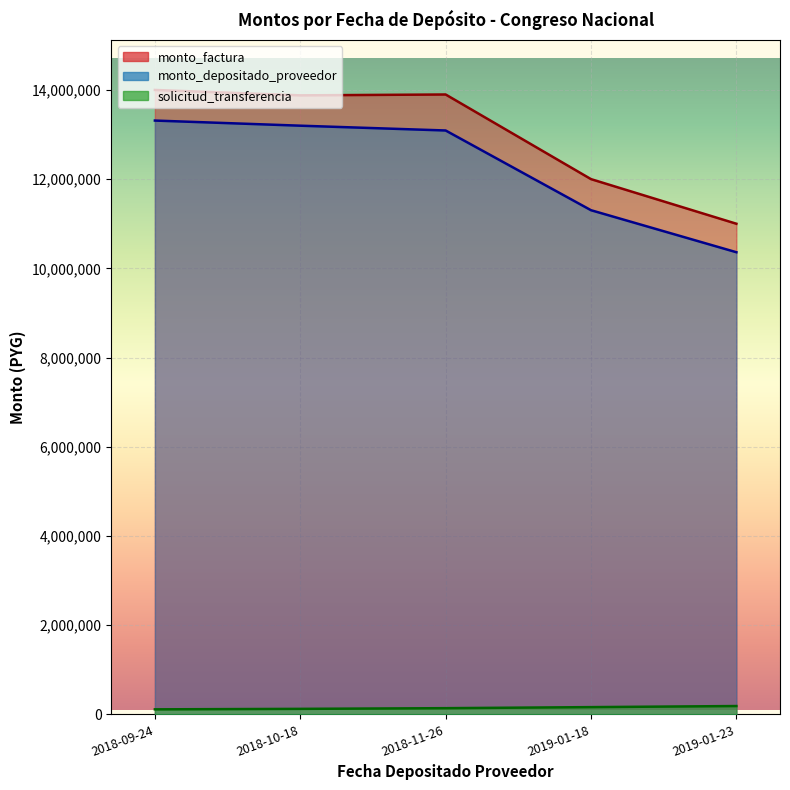

Reading right to left, extract all data points from this chart.

monto_factura: 2019-01-23=10999935	2019-01-18=11999960	2018-11-26=13897755	2018-10-18=13878630	2018-09-24=13999500
monto_depositado_proveedor: 2019-01-23=10361139	2019-01-18=11303089	2018-11-26=13090674	2018-10-18=13198325	2018-09-24=13313270
solicitud_transferencia: 2019-01-23=186553	2019-01-18=162238	2018-11-26=138723	2018-10-18=123273	2018-09-24=112582